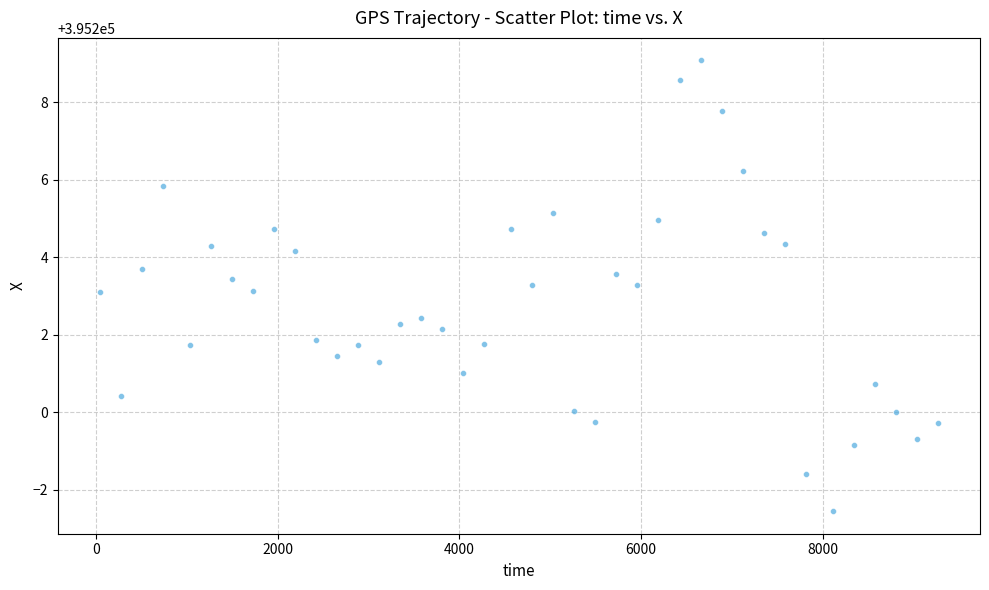

What is the range of X values (max minus min)?

9226.0